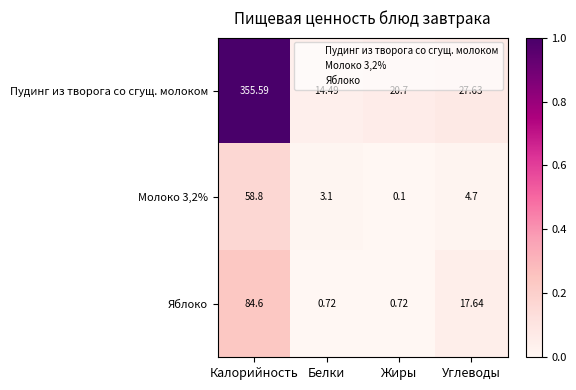

Rank the categories by Пудинг из творога со сгущ. молоком value from lowest to highest.

Белки, Жиры, Углеводы, Калорийность